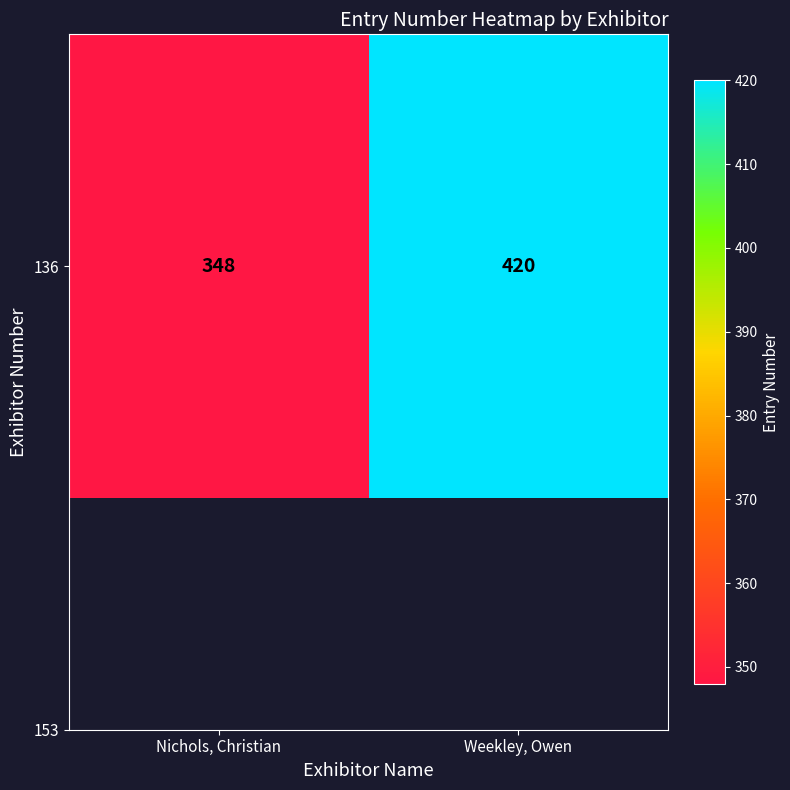

Reading left to right, transcribe all the data shown in this chart.

Nichols, Christian=348	Weekley, Owen=420